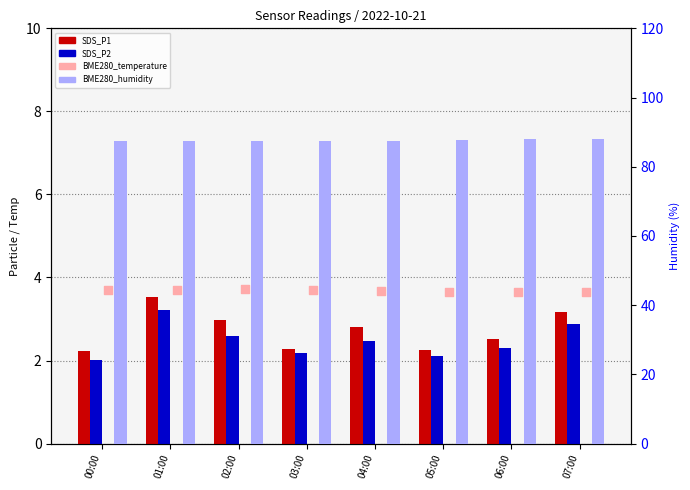

What are all the series names shown in the legend?

SDS_P1, SDS_P2, BME280_temperature, BME280_humidity